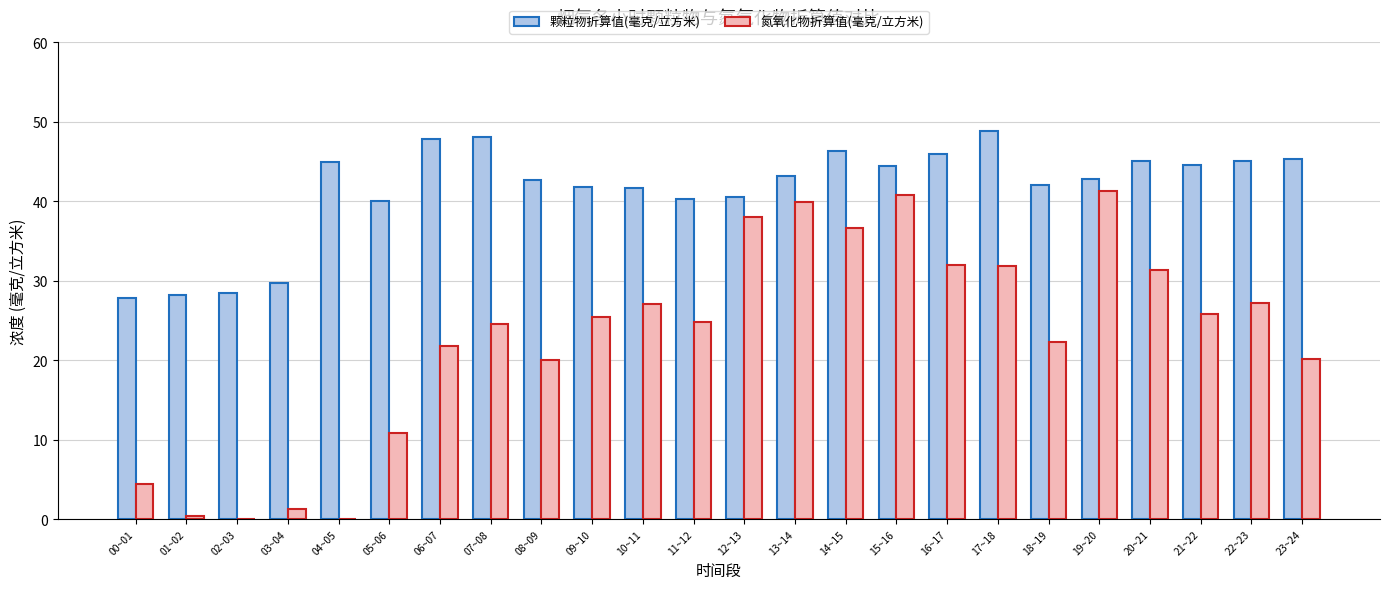

What is the total value across all series at 22~23?

72.3